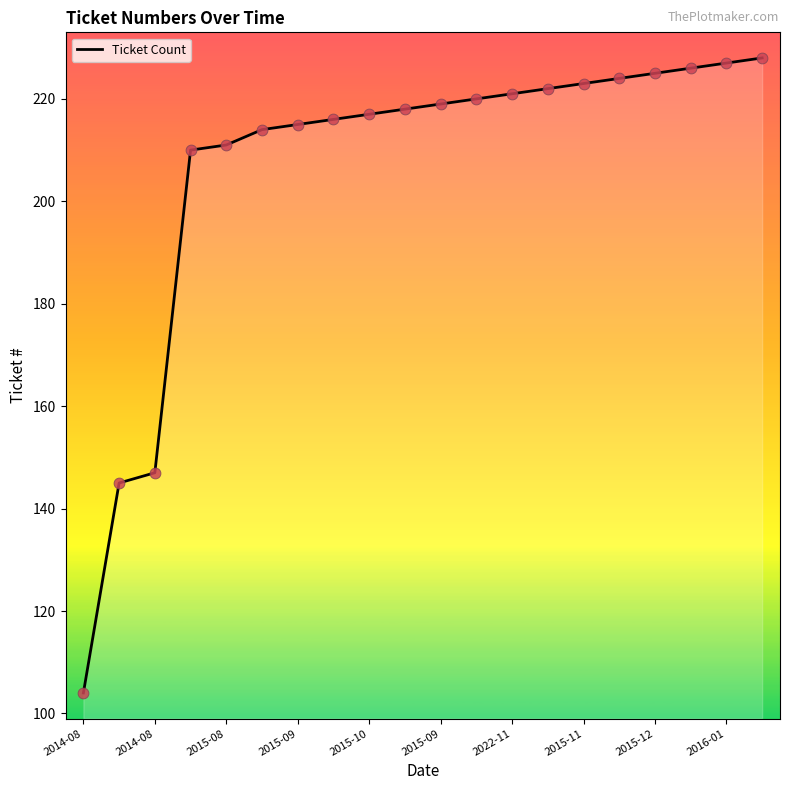

What is the greatest value displayed?

228